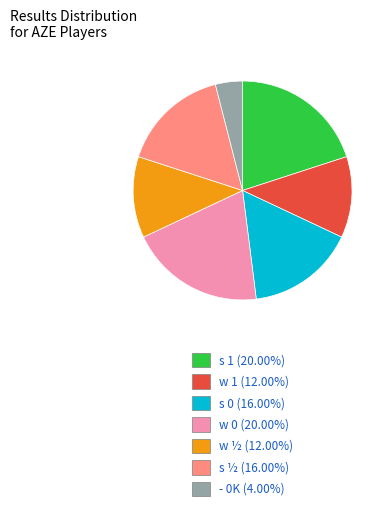

Does w ½ represent more than half of the total?

No